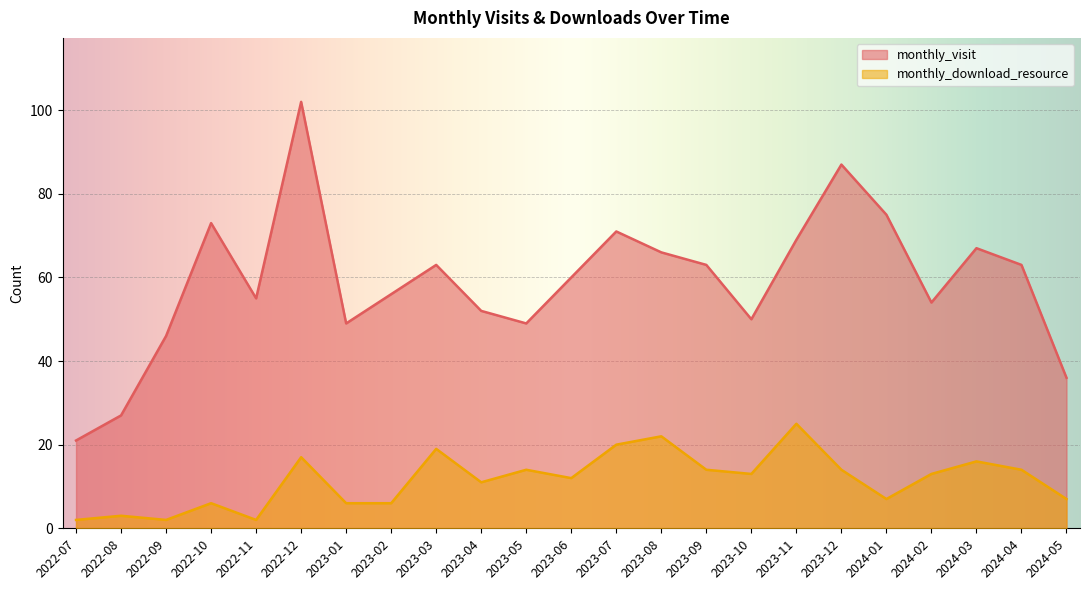

Is it true that monthly_visit equals 13 at 2022-09?

False